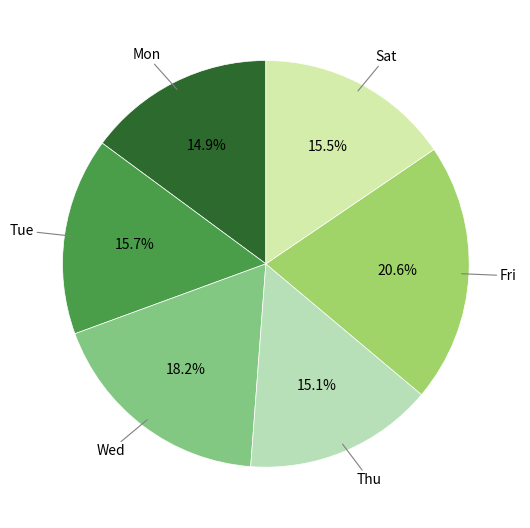

Which slice is the largest?

Fri